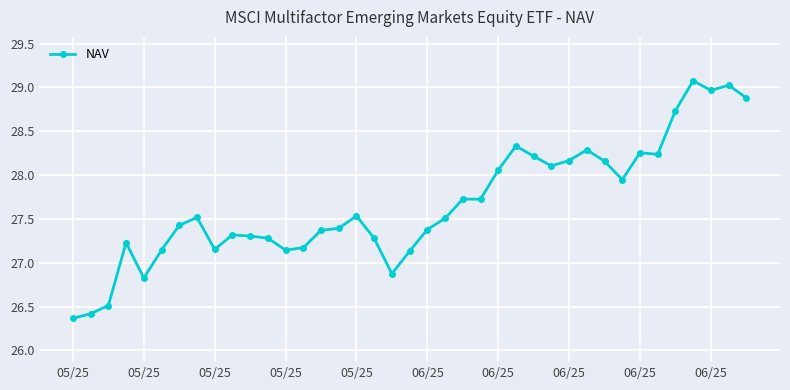

What is the smallest value displayed?

26.4